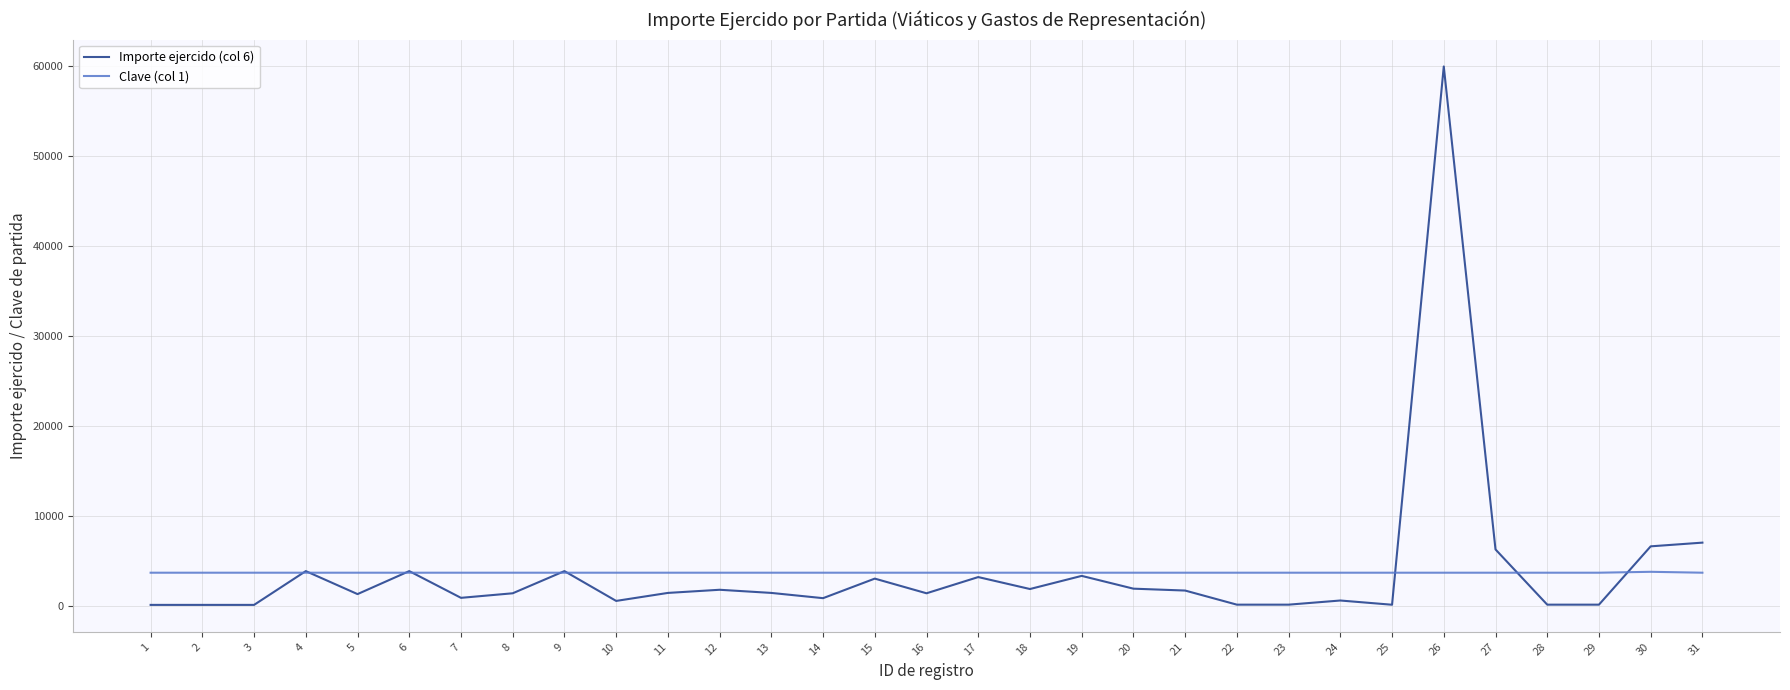

What is the approximate value of Clave (col 1) at 19?

3750.0